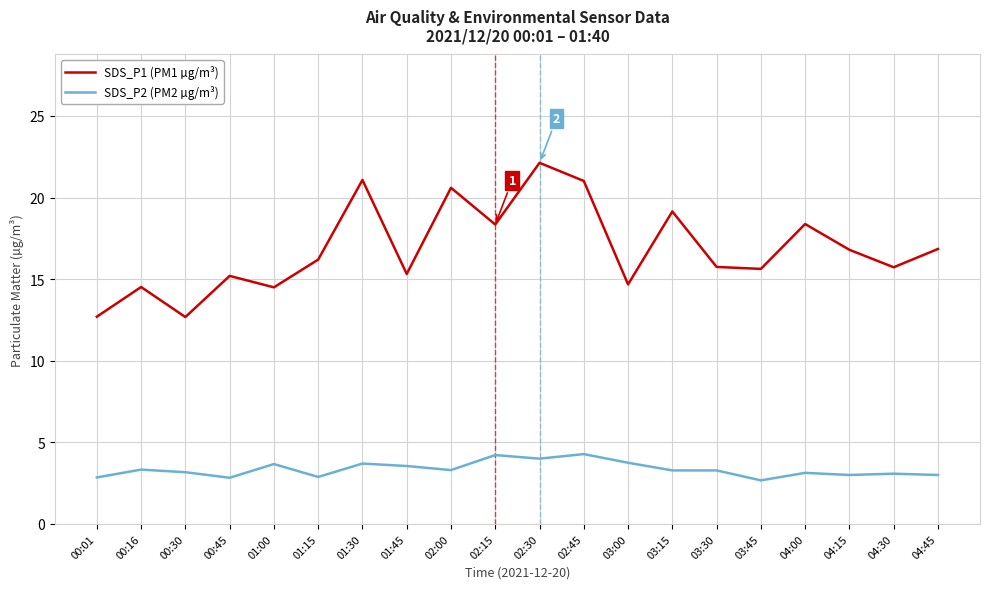

Between 00:45 and 04:00, which series saw the biggest shift?

SDS_P1 (PM1 µg/m³)